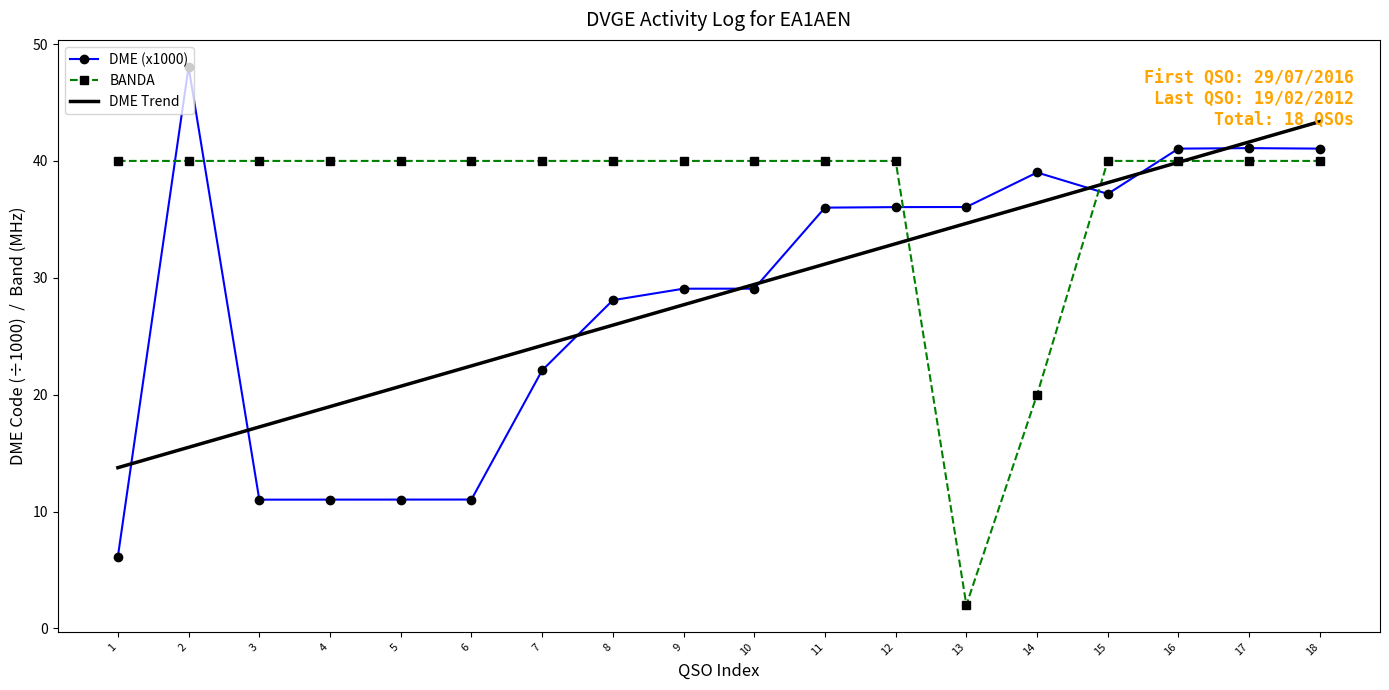

What is the minimum value for DME (x1000)?

6.1